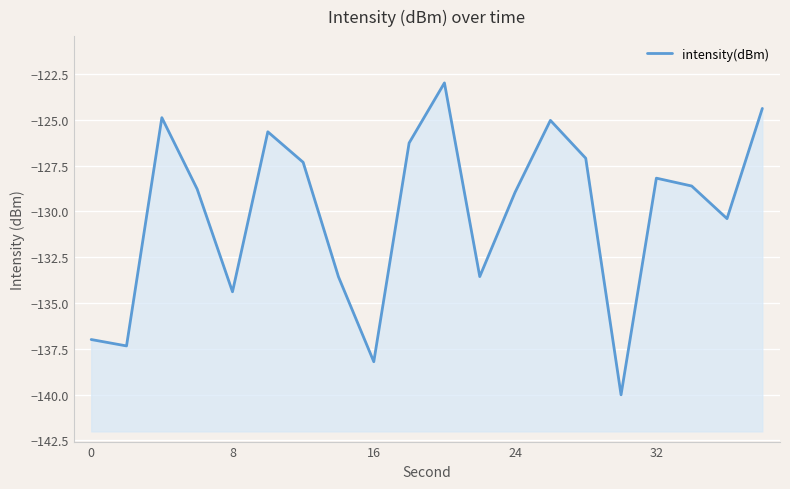

How many lines are shown in the chart?

1